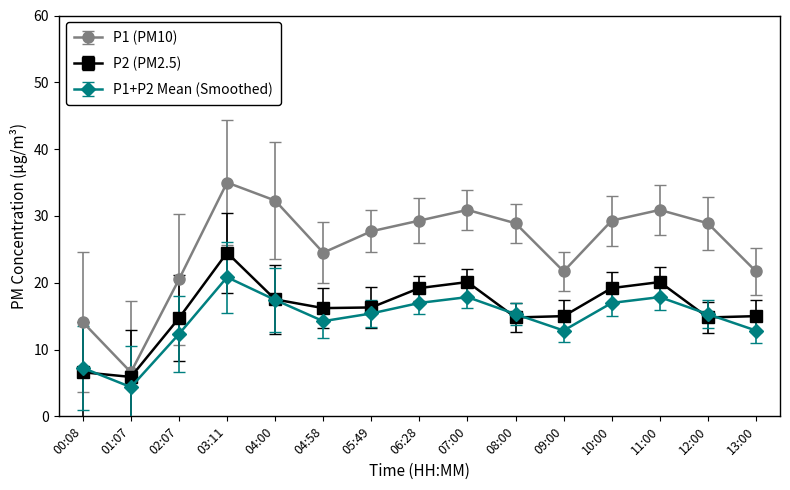

Which series changed the most between 00:08 and 11:00?

P1 (PM10)